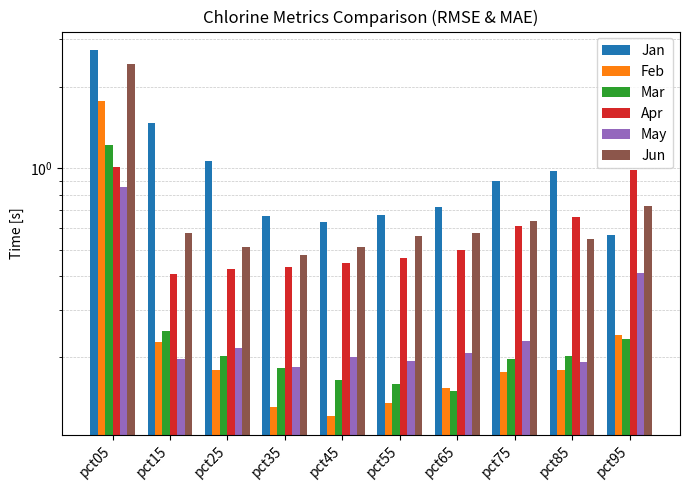

Reading left to right, list all the values displayed in this chart.

Jan: pct05=2.7	pct15=1.5	pct25=1.1	pct35=0.7	pct45=0.6	pct55=0.7	pct65=0.7	pct75=0.9	pct85=1.0	pct95=0.6
Feb: pct05=1.8	pct15=0.2	pct25=0.2	pct35=0.1	pct45=0.1	pct55=0.1	pct65=0.2	pct75=0.2	pct85=0.2	pct95=0.2
Mar: pct05=1.2	pct15=0.3	pct25=0.2	pct35=0.2	pct45=0.2	pct55=0.2	pct65=0.1	pct75=0.2	pct85=0.2	pct95=0.2
Apr: pct05=1.0	pct15=0.4	pct25=0.4	pct35=0.4	pct45=0.4	pct55=0.5	pct65=0.5	pct75=0.6	pct85=0.7	pct95=1.0
May: pct05=0.8	pct15=0.2	pct25=0.2	pct35=0.2	pct45=0.2	pct55=0.2	pct65=0.2	pct75=0.2	pct85=0.2	pct95=0.4
Jun: pct05=2.4	pct15=0.6	pct25=0.5	pct35=0.5	pct45=0.5	pct55=0.6	pct65=0.6	pct75=0.6	pct85=0.5	pct95=0.7